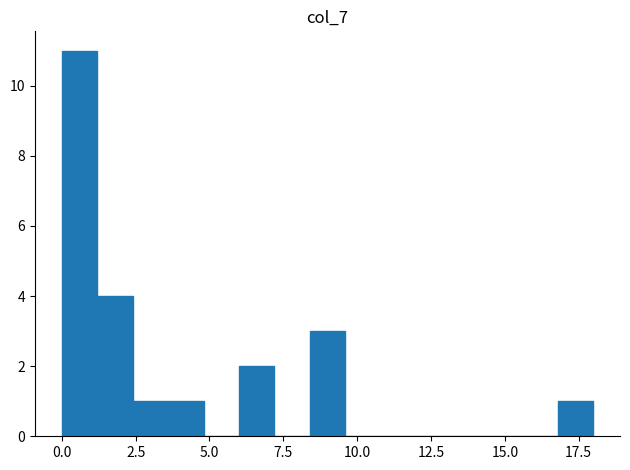

Around what value on the x-axis is the tallest bar? Give the approximate position of its centre, as read against the axis.

0.5